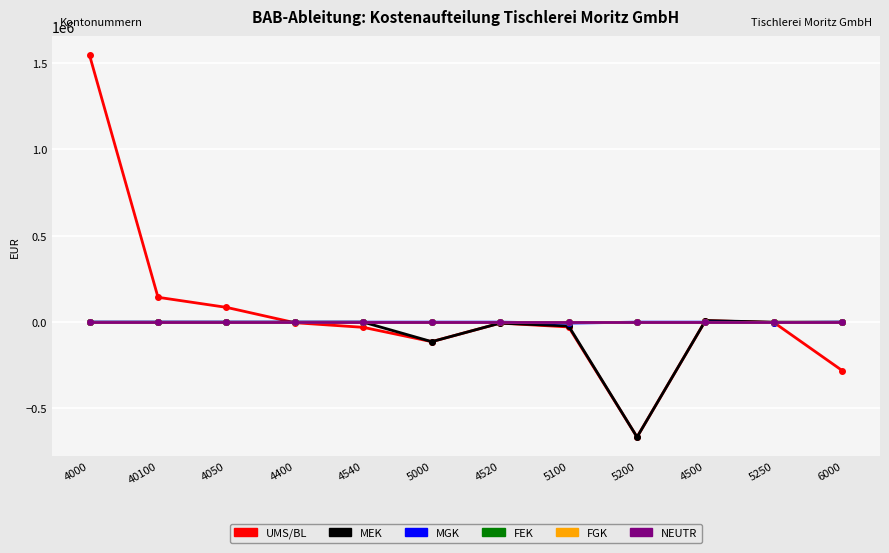

Which series has the widest spread of values?

UMS/BL